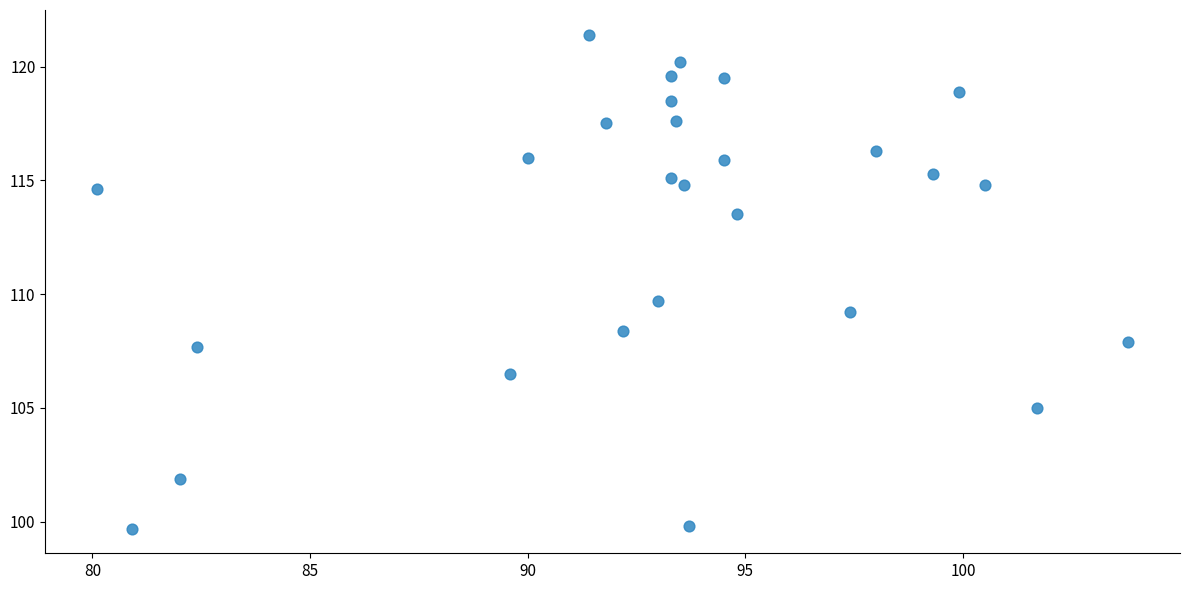

What Y value in the scatter plot is closest to 110?

109.7